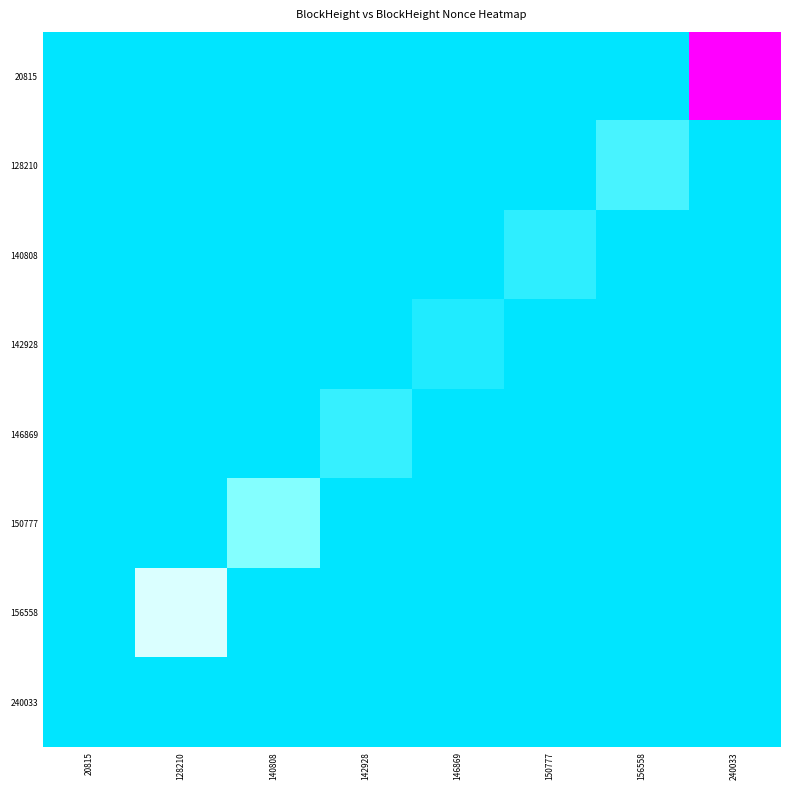

Which has a higher value, 240033 or 156558?

240033